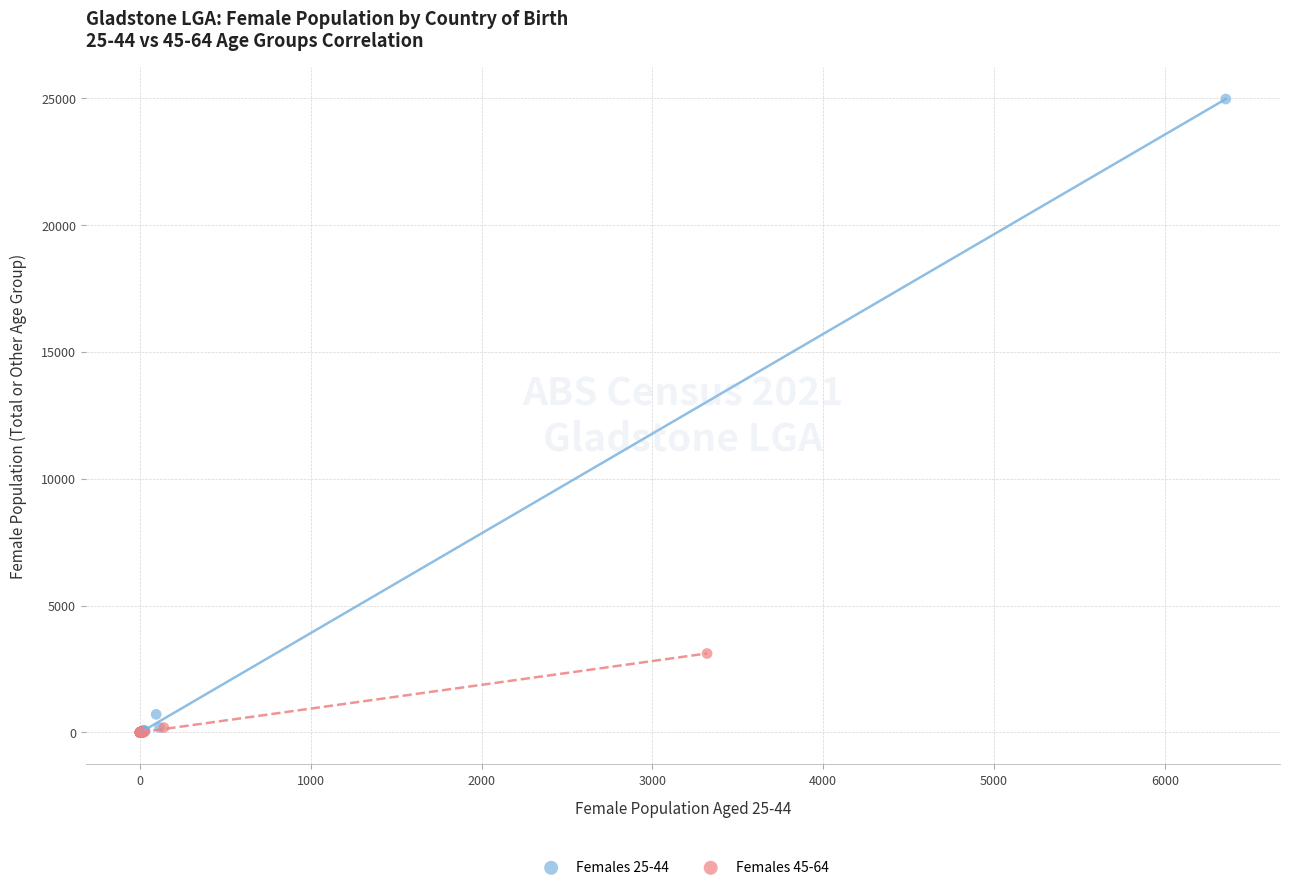

Which series has the widest spread of Y values?

Females 25-44